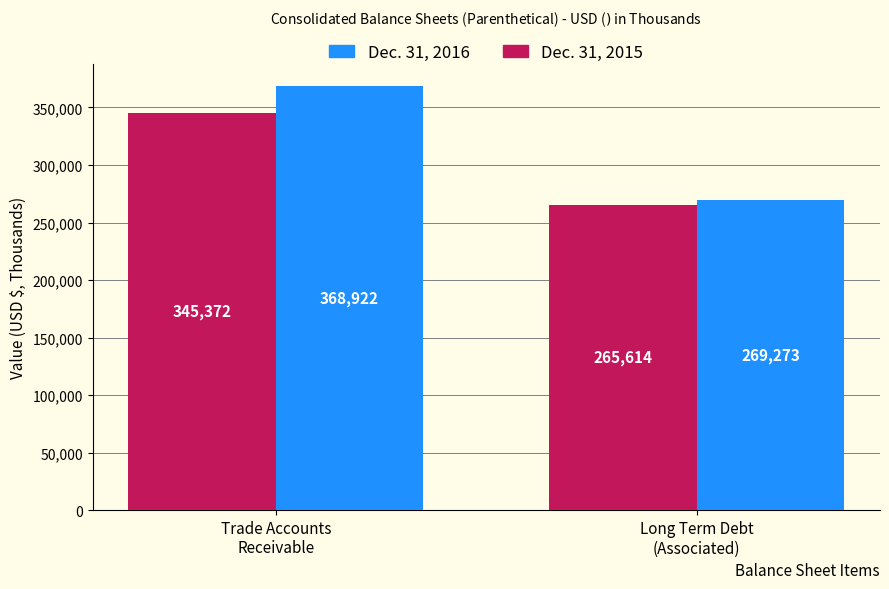

Is the value of Dec. 31, 2016 at Trade Accounts
Receivable greater than the value of Dec. 31, 2015 at Long Term Debt
(Associated)?

Yes